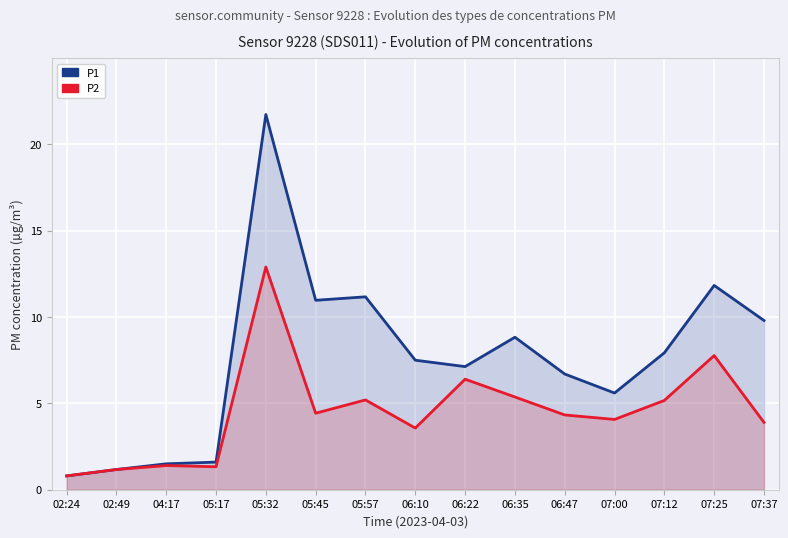

Reading left to right, list all the values displayed in this chart.

P1: 02:24=0.8	02:49=1.2	04:17=1.5	05:17=1.6	05:32=21.7	05:45=11.0	05:57=11.2	06:10=7.5	06:22=7.1	06:35=8.8	06:47=6.7	07:00=5.6	07:12=7.9	07:25=11.8	07:37=9.8
P2: 02:24=0.8	02:49=1.2	04:17=1.4	05:17=1.3	05:32=12.9	05:45=4.4	05:57=5.2	06:10=3.6	06:22=6.4	06:35=5.4	06:47=4.3	07:00=4.1	07:12=5.2	07:25=7.8	07:37=3.9